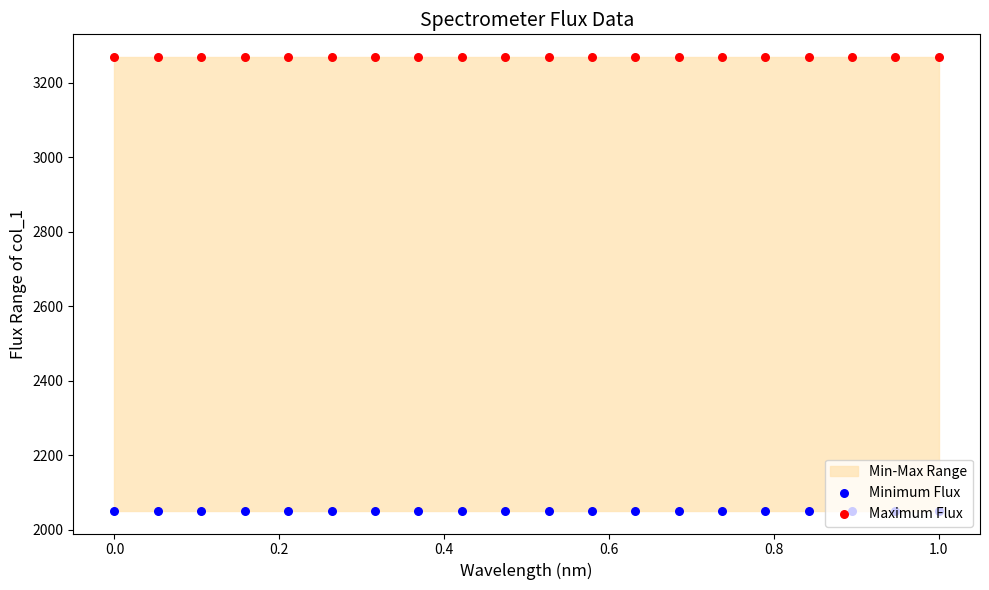

Is the value of Maximum Flux at 8 greater than the value of Minimum Flux at 0.0?

Yes